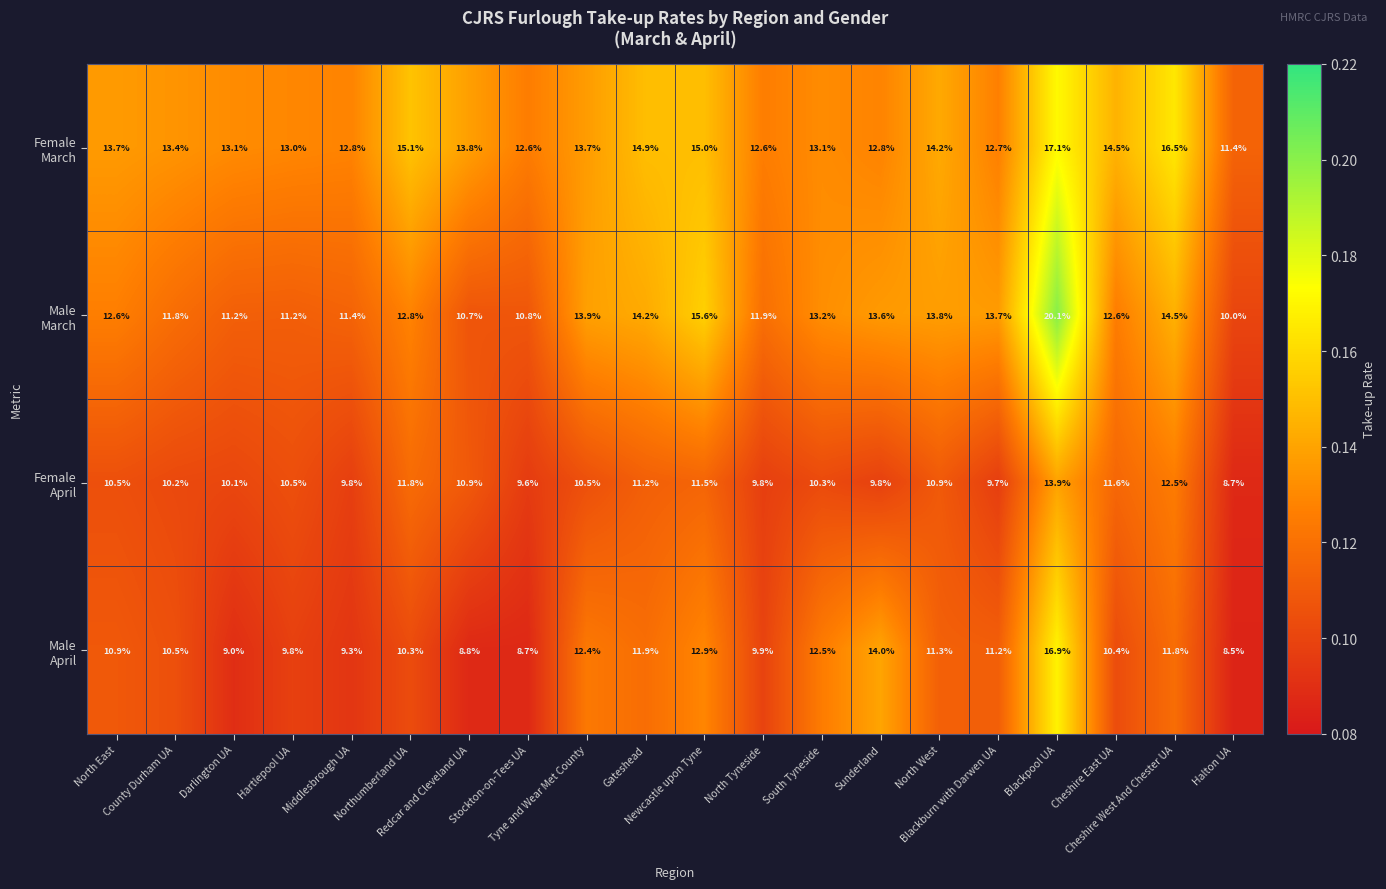

At how many categories does at least one series exceed 10?

20